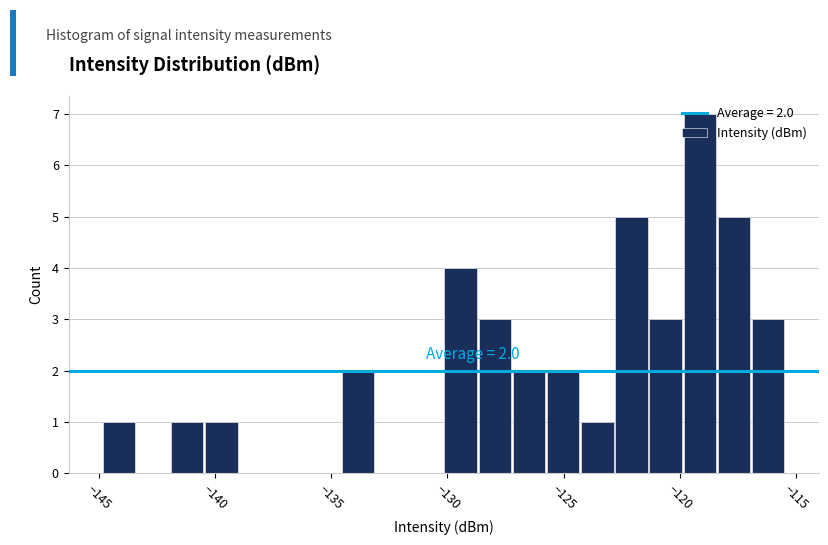

Around what value on the x-axis is the tallest bar? Give the approximate position of its centre, as read against the axis.

-119.0